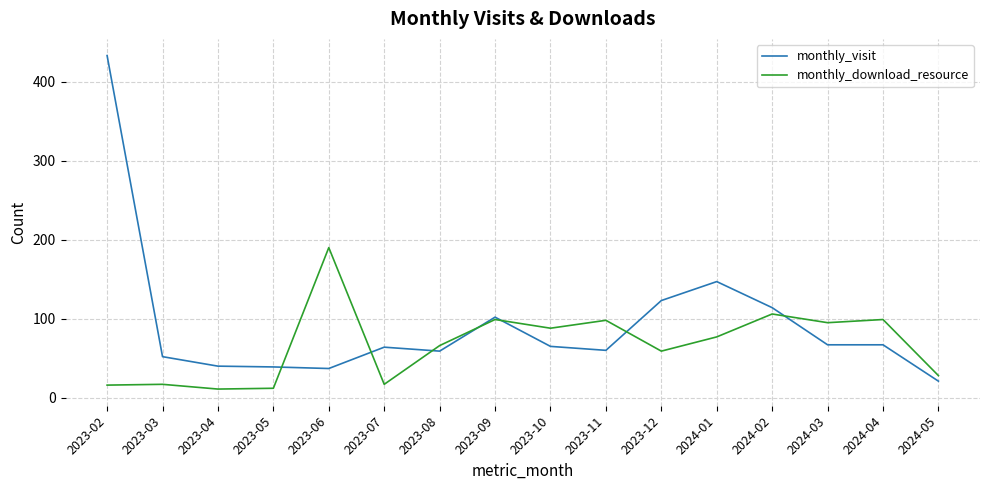

The value of monthly_download_resource at 2024-01 is 37. True or false?

False